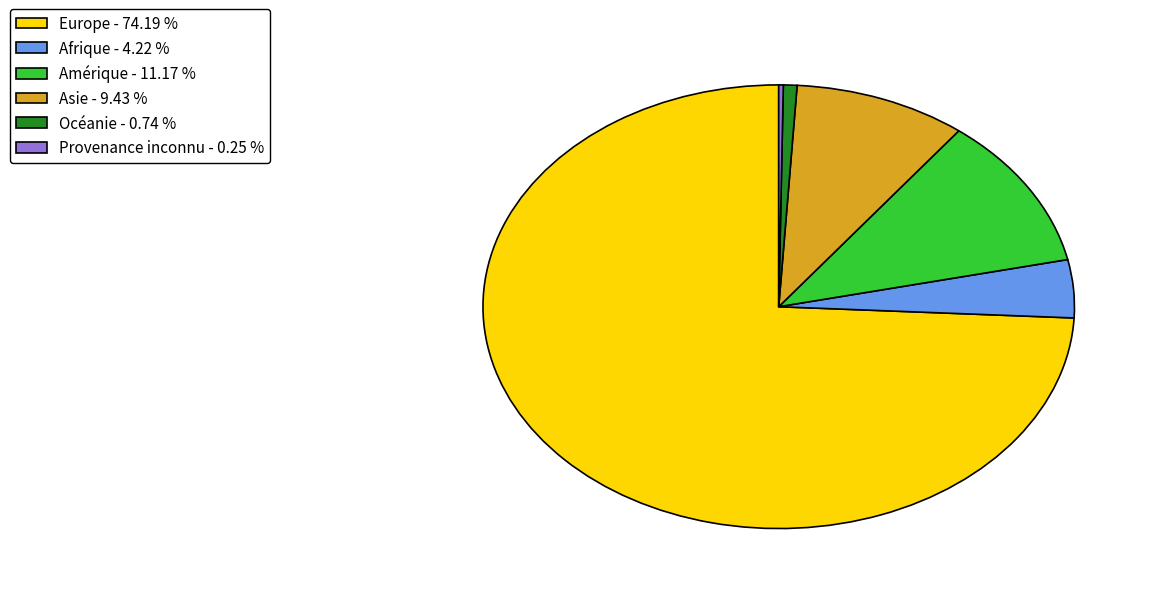

Approximately how many times larger is the value at Océanie compared to Asie?

0.1